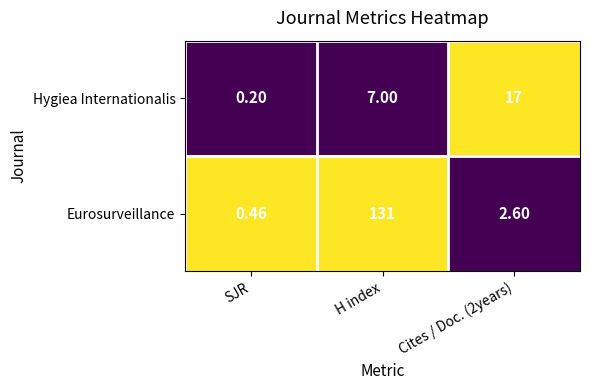

Where does the Eurosurveillance series first go above 2?

H index